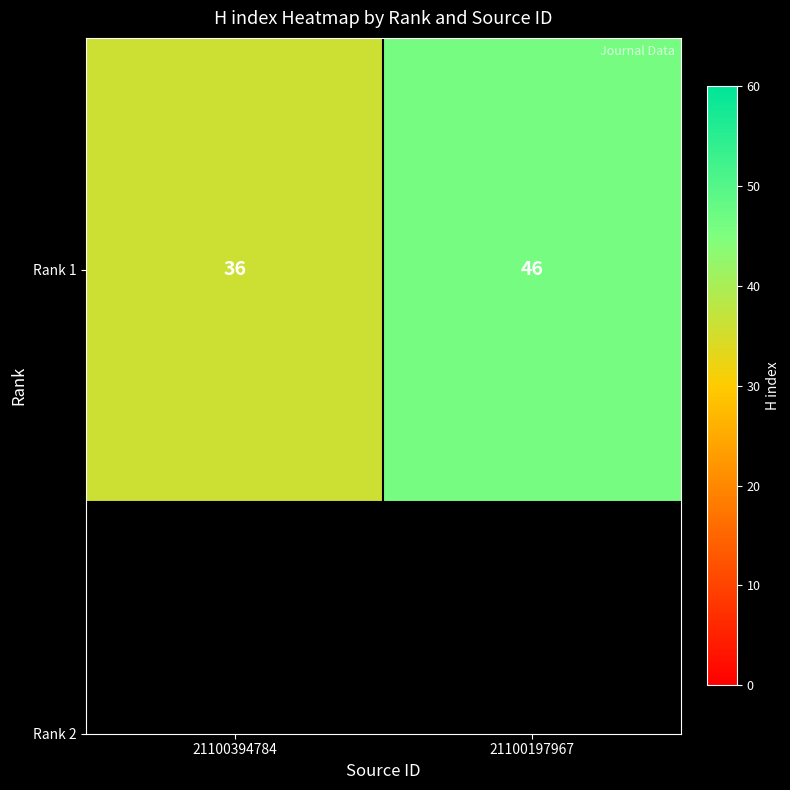

Reading left to right, list all the values displayed in this chart.

21100394784=36	21100197967=46